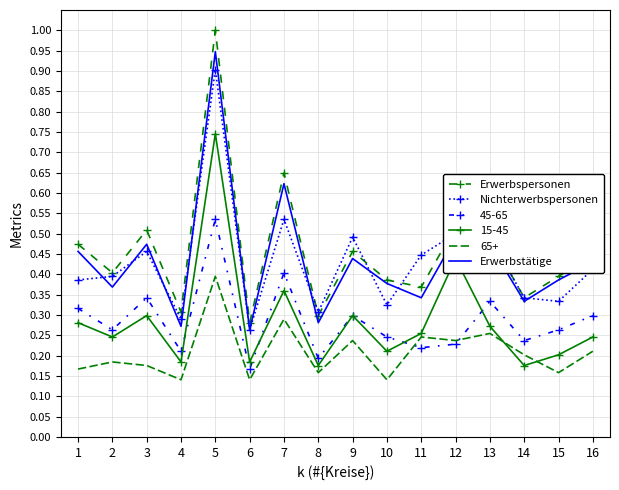

What is the maximum value shown in the chart?

1.0